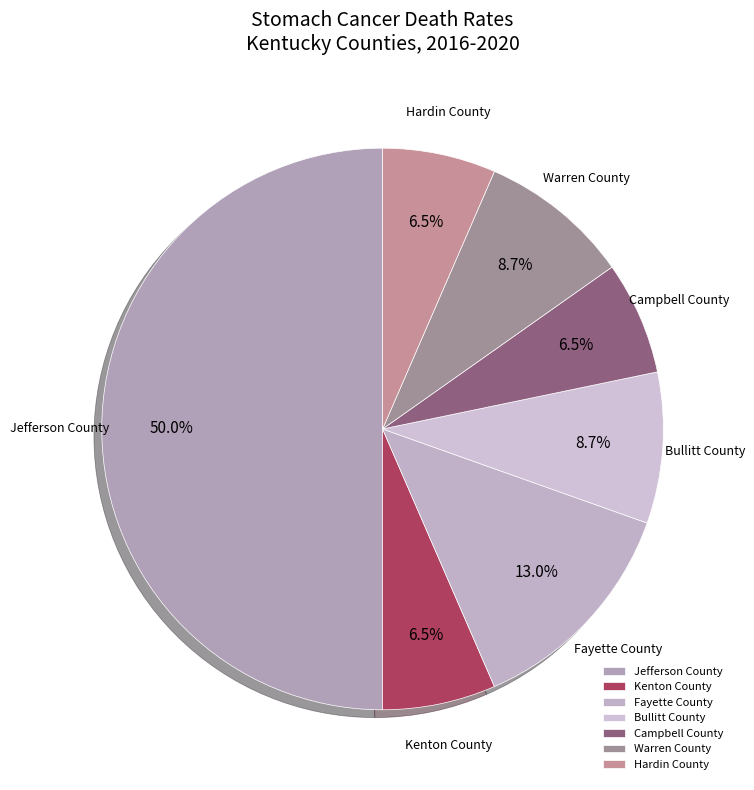

The Fayette County slice represents 2% of the pie. True or false?

False